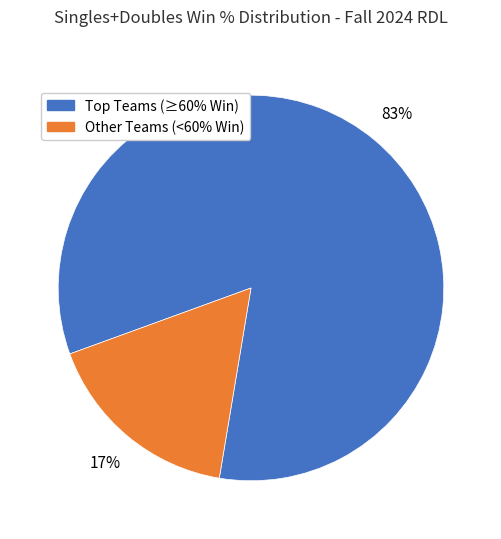

To the nearest percent, what percentage of the pie is Other Teams (<60% Win)?

17%